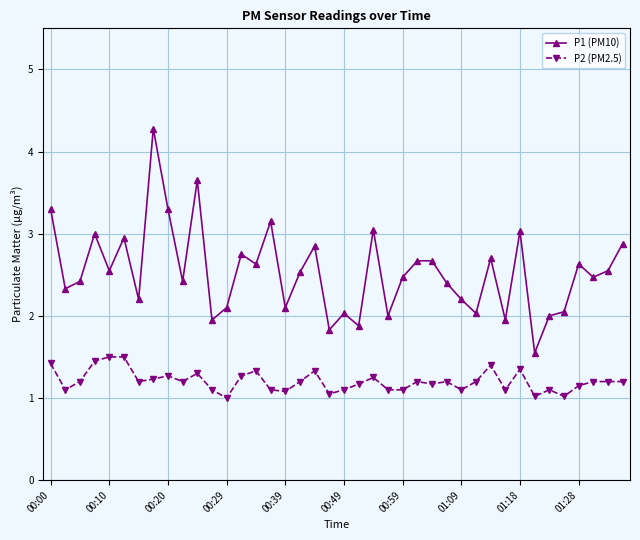

List the series in order of their overall mean, lowest first.

P2 (PM2.5), P1 (PM10)